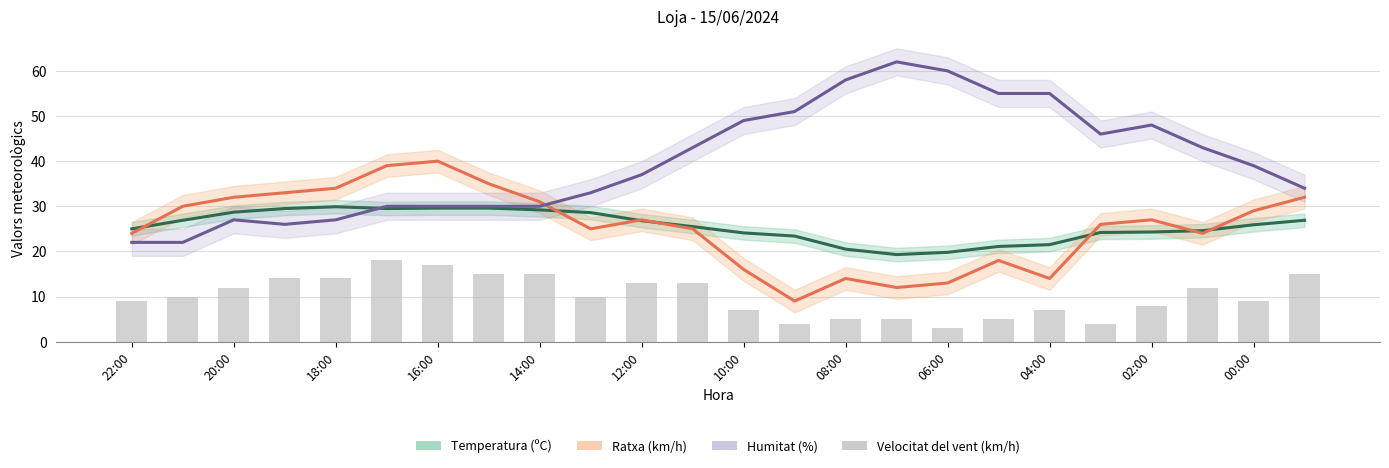

How many groups of bars are there?

24